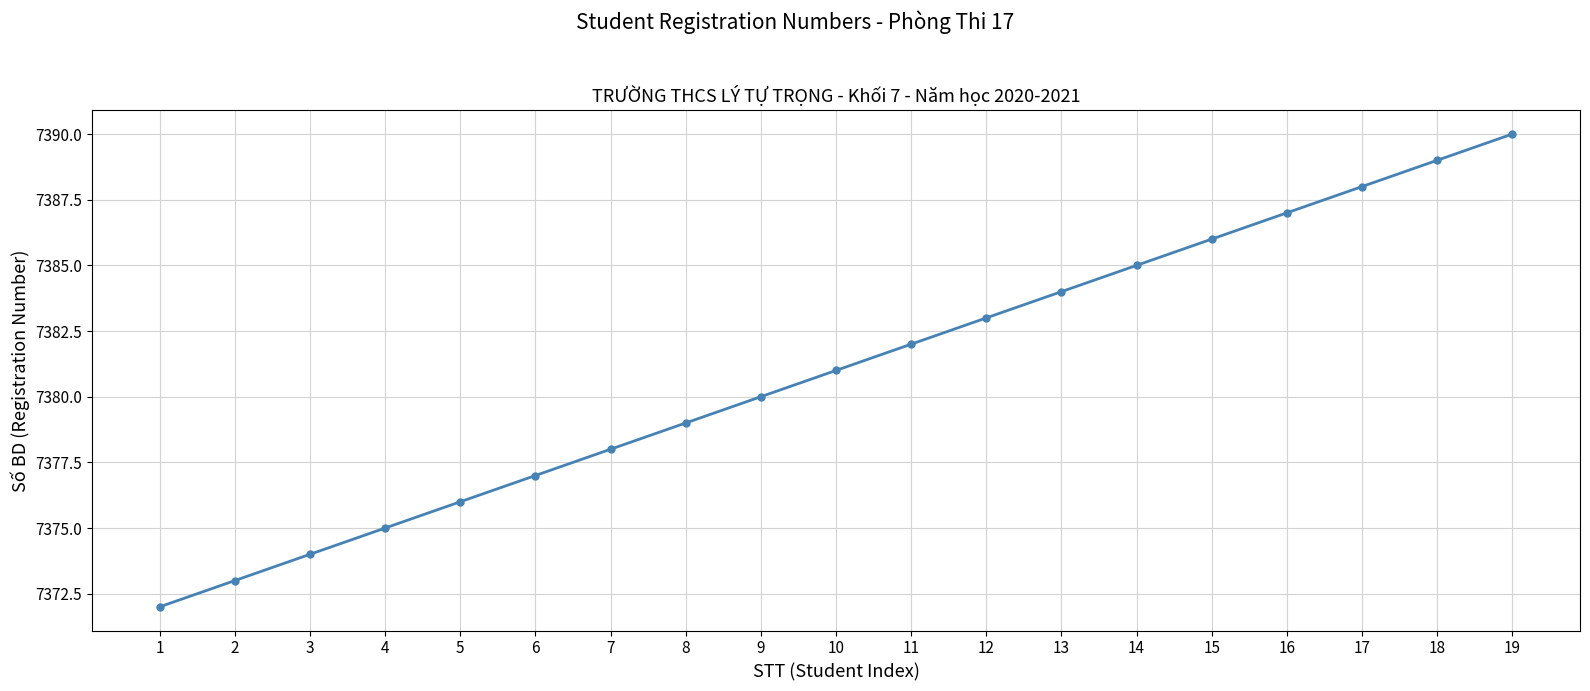

What is the sum of the values at 7 and 15?

14764